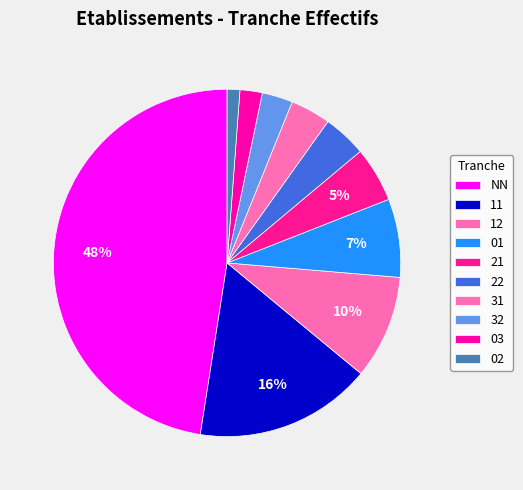

Approximately how many times larger is the value at 12 compared to 01?

1.3